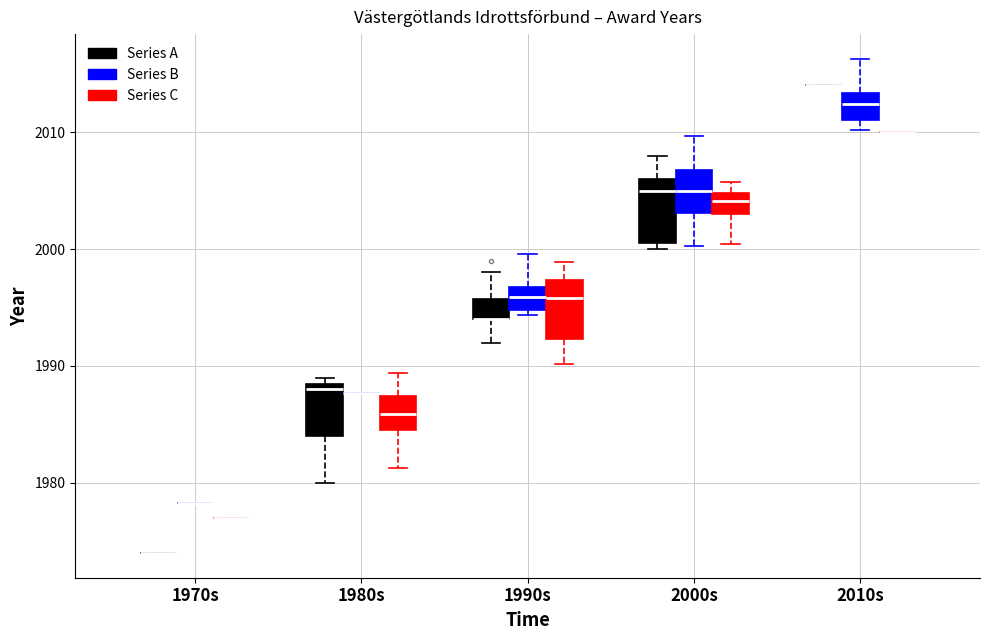

Reading left to right, read every box against the y-axis: the position of its median line, the range the box covers, and the ends of its whiskers. The values are not printed on the chart, so give them approximately, as read against the axis.

1970s (Series A): box collapsed to a line at 1974, whiskers 1974 to 1974
1970s (Series B): box collapsed to a line at 1978, whiskers 1978 to 1978
1970s (Series C): box collapsed to a line at 1977, whiskers 1977 to 1977
1980s (Series A): median 1988, box 1984 to 1989, whiskers 1980 to 1989 (just above the box's upper edge)
1980s (Series B): box collapsed to a line at 1988, whiskers 1988 to 1988
1980s (Series C): median 1986, box 1985 to 1987, whiskers 1981 to 1989
1990s (Series A): median 1994 (drawn on the box's lower edge), box 1994 to 1996, whiskers 1992 to 1998
1990s (Series B): median 1996, box 1995 to 1997, whiskers 1994 to 2000
1990s (Series C): median 1996, box 1992 to 1997, whiskers 1990 to 1999
2000s (Series A): median 2005, box 2001 to 2006, whiskers 2000 to 2008
2000s (Series B): median 2005, box 2003 to 2007, whiskers 2000 to 2010
2000s (Series C): median 2004, box 2003 to 2005, whiskers 2000 to 2006
2010s (Series A): box collapsed to a line at 2014, whiskers 2014 to 2014
2010s (Series B): median 2012, box 2011 to 2013, whiskers 2010 to 2016
2010s (Series C): box collapsed to a line at 2010, whiskers 2010 to 2010